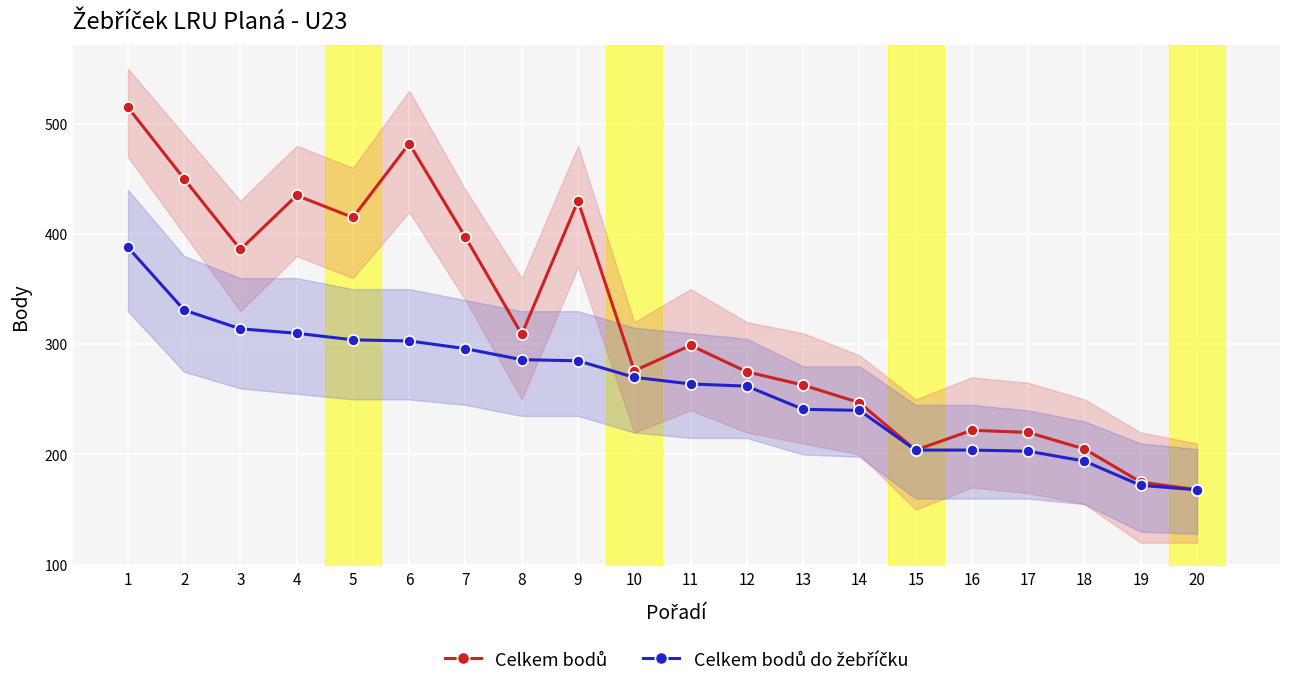

Reading right to left, what are all the values shown in this chart?

Celkem bodů: 20=168	19=175	18=205	17=220	16=222	15=204	14=247	13=263	12=275	11=299	10=276	9=430	8=309	7=397	6=482	5=415	4=435	3=386	2=450	1=515
Celkem bodů do žebříčku: 20=168	19=172	18=194	17=203	16=204	15=204	14=240	13=241	12=262	11=264	10=270	9=285	8=286	7=296	6=303	5=304	4=310	3=314	2=331	1=388